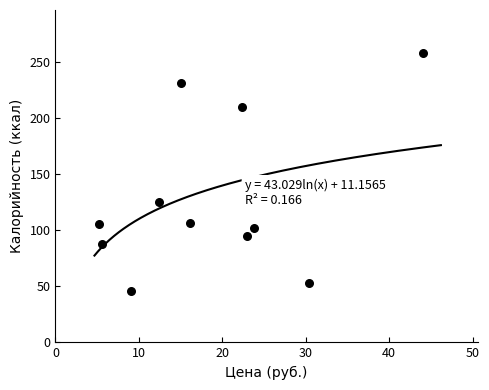

What is the range of Y values (max minus min)?

212